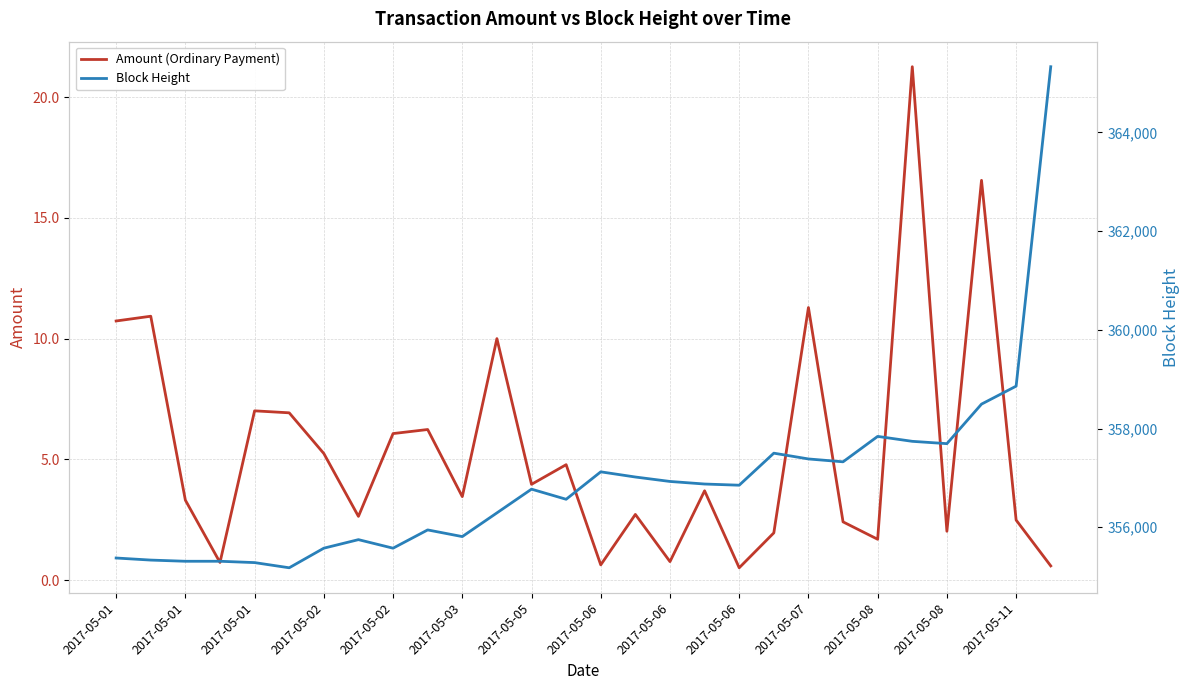

At which label does Amount (Ordinary Payment) first exceed 3?

2017-05-01